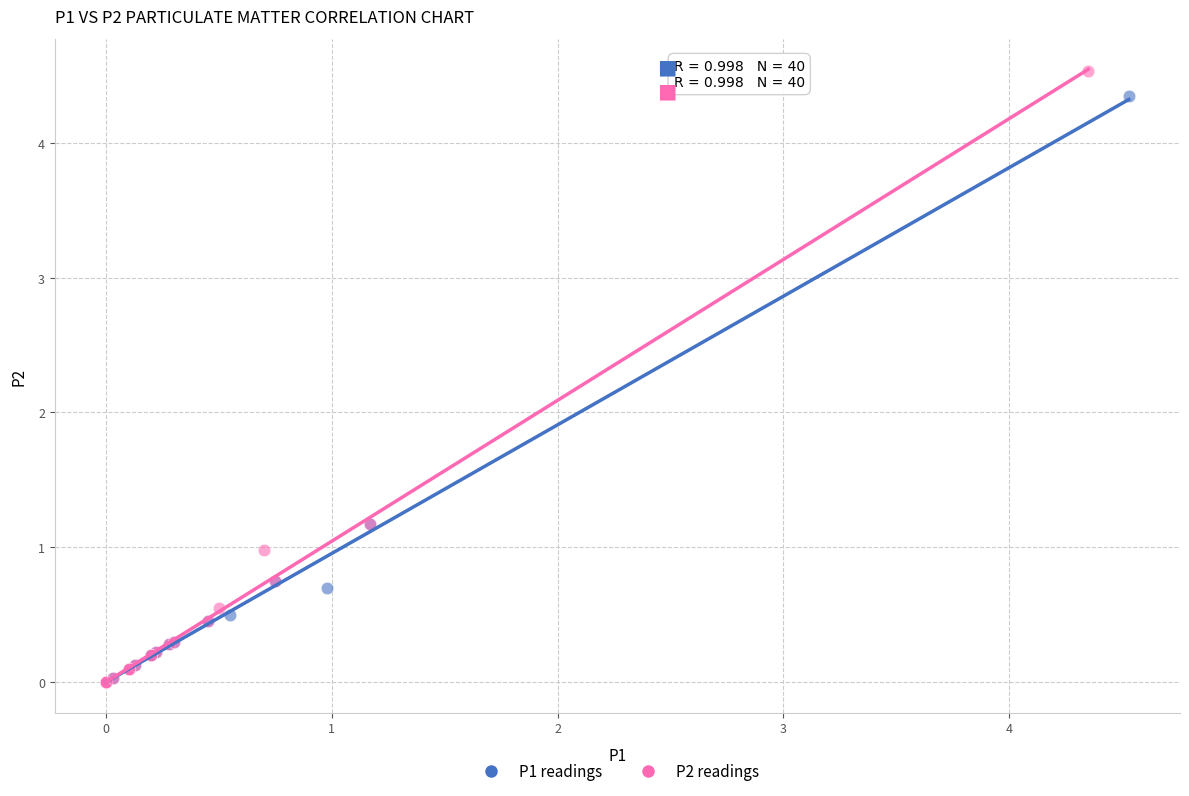

Which series has the largest Y range (max minus min)?

P2 readings